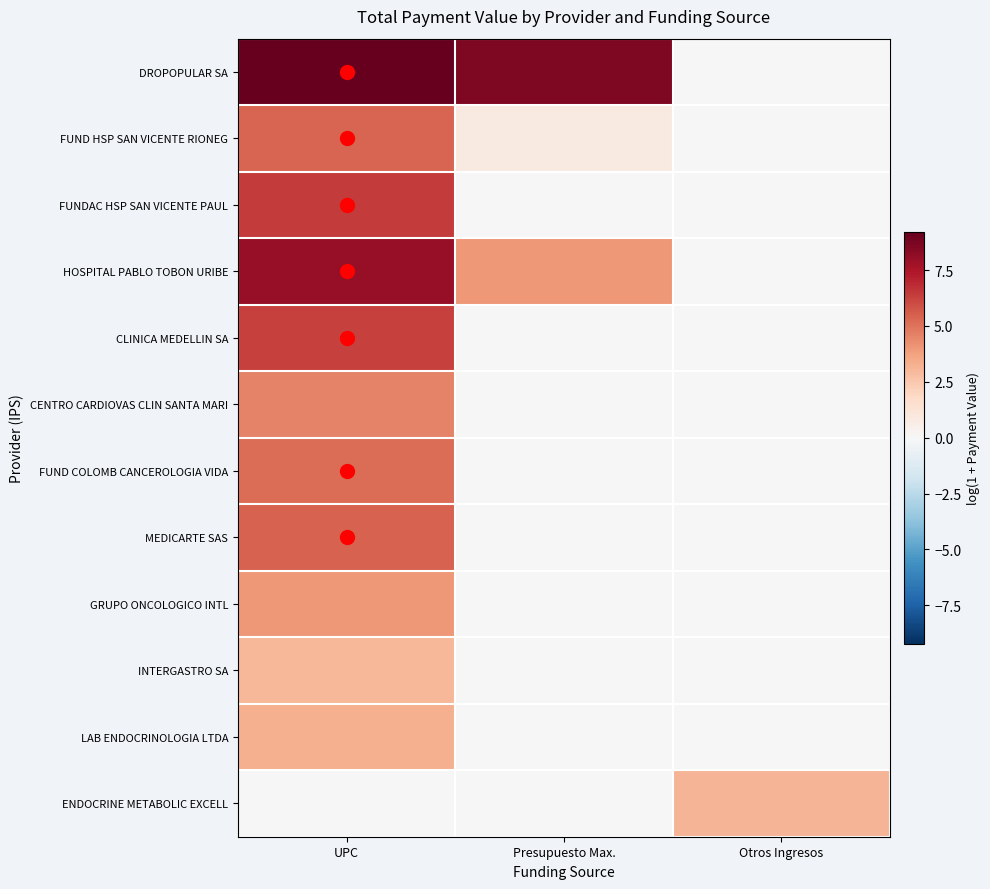

Reading left to right, what are all the values shown in this chart?

DROPOPULAR SA: UPC=9.2	Presupuesto Max.=8.6	Otros Ingresos=0.0
FUND HSP SAN VICENTE RIONEG: UPC=5.4	Presupuesto Max.=0.9	Otros Ingresos=0.0
FUNDAC HSP SAN VICENTE PAUL: UPC=6.4	Presupuesto Max.=0.0	Otros Ingresos=0.0
HOSPITAL PABLO TOBON URIBE: UPC=8.0	Presupuesto Max.=4.0	Otros Ingresos=0.0
CLINICA MEDELLIN SA: UPC=6.3	Presupuesto Max.=0.0	Otros Ingresos=0.0
CENTRO CARDIOVAS CLIN SANTA MARI: UPC=4.6	Presupuesto Max.=0.0	Otros Ingresos=0.0
FUND COLOMB CANCEROLOGIA VIDA: UPC=5.1	Presupuesto Max.=0.0	Otros Ingresos=0.0
MEDICARTE SAS: UPC=5.5	Presupuesto Max.=0.0	Otros Ingresos=0.0
GRUPO ONCOLOGICO INTL: UPC=4.0	Presupuesto Max.=0.0	Otros Ingresos=0.0
INTERGASTRO SA: UPC=3.0	Presupuesto Max.=0.0	Otros Ingresos=0.0
LAB ENDOCRINOLOGIA LTDA: UPC=3.3	Presupuesto Max.=0.0	Otros Ingresos=0.0
ENDOCRINE METABOLIC EXCELL: UPC=0.0	Presupuesto Max.=0.0	Otros Ingresos=3.1